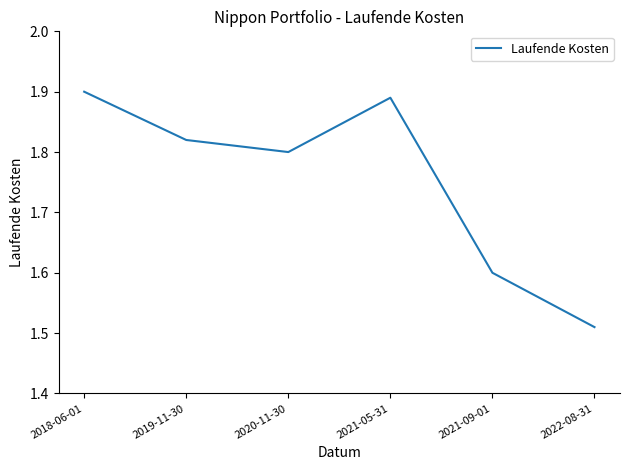

What is the difference between the maximum and minimum values?

0.4